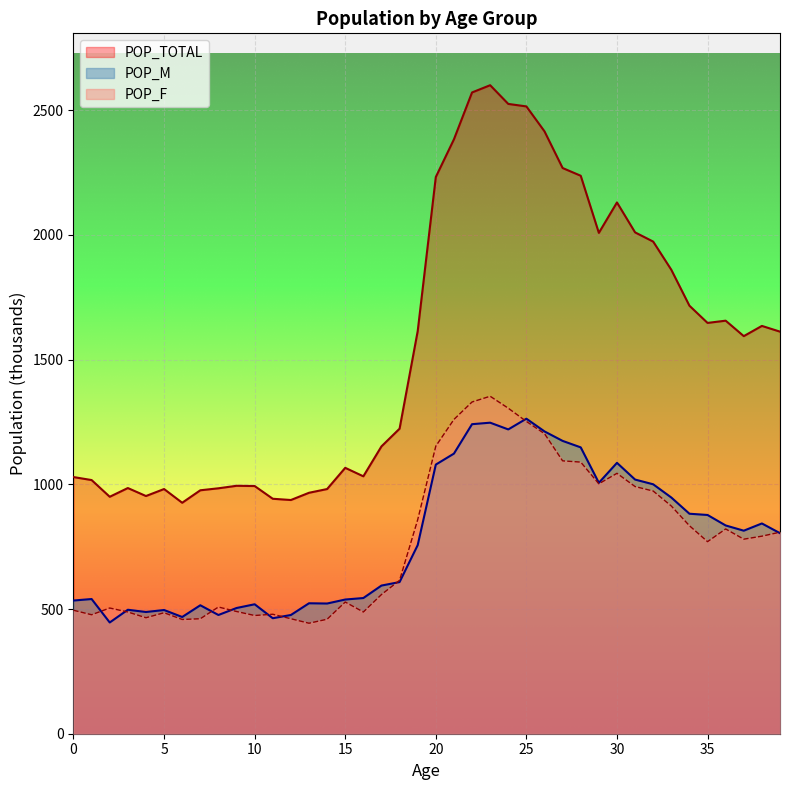

What is the difference between the second highest and minimum values in the POP_M series?

801